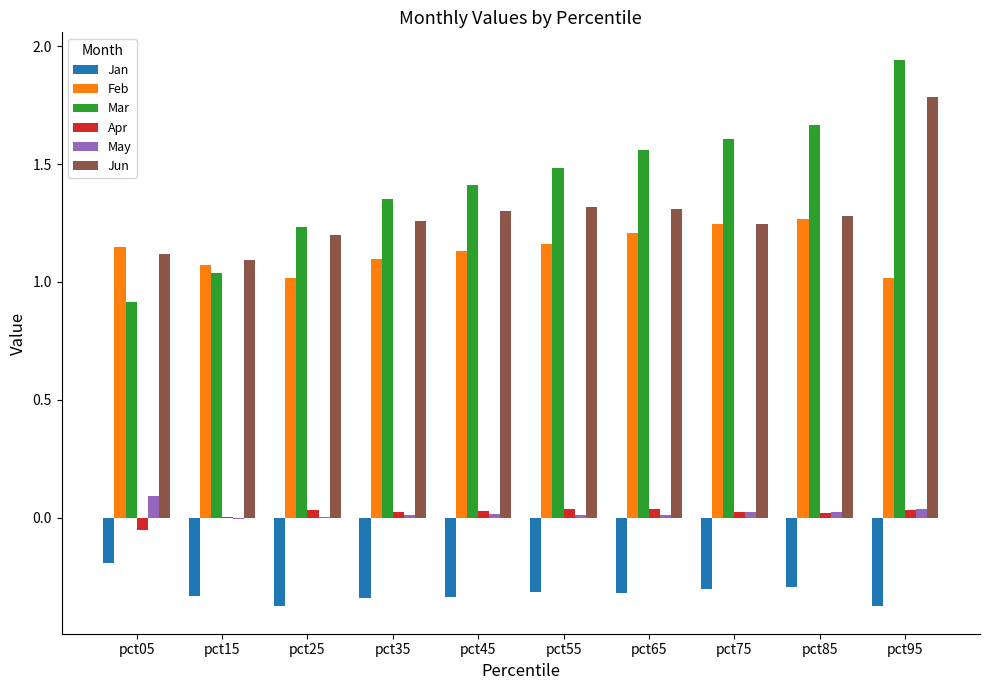

Which series changed the most between pct05 and pct85?

Mar